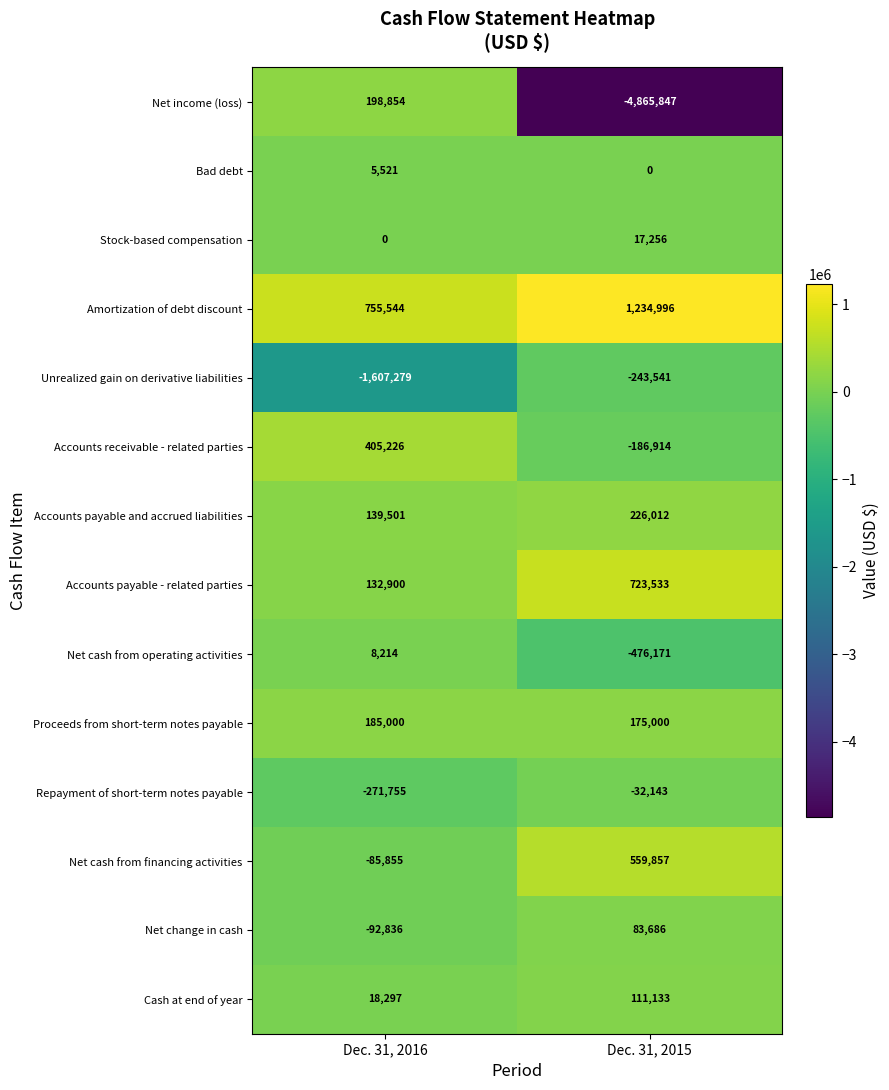

The Amortization of debt discount series shows 1234996 at Dec. 31, 2015. True or false?

True